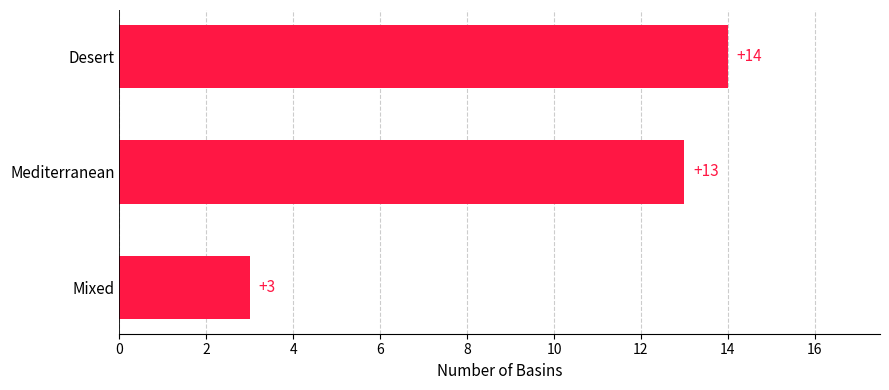

What is the difference between the maximum and minimum values?

11